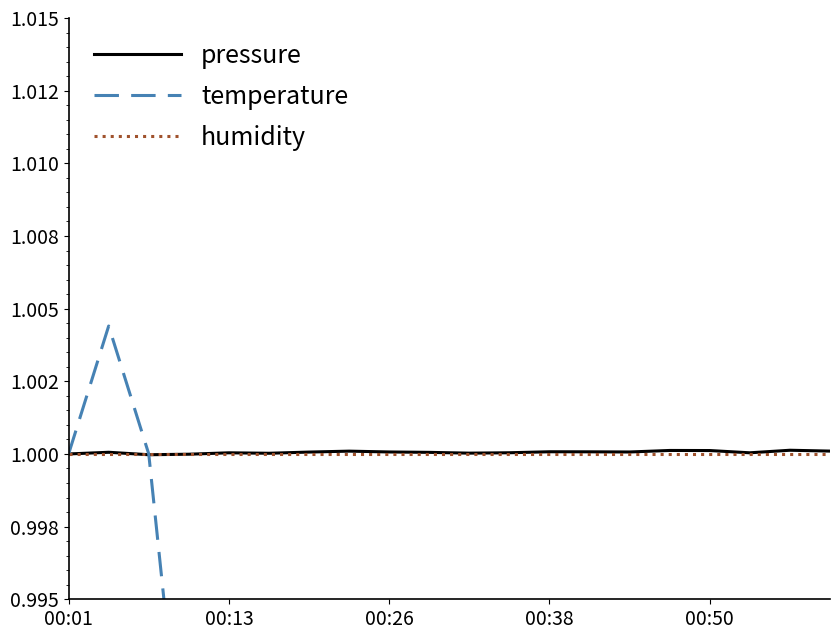

How many lines are shown in the chart?

3